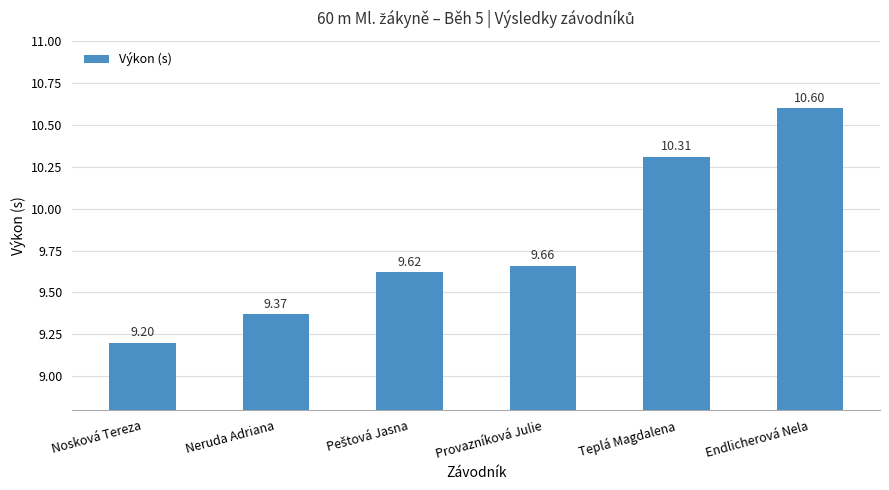

Where is the data nearest to the value 9?

Nosková Tereza